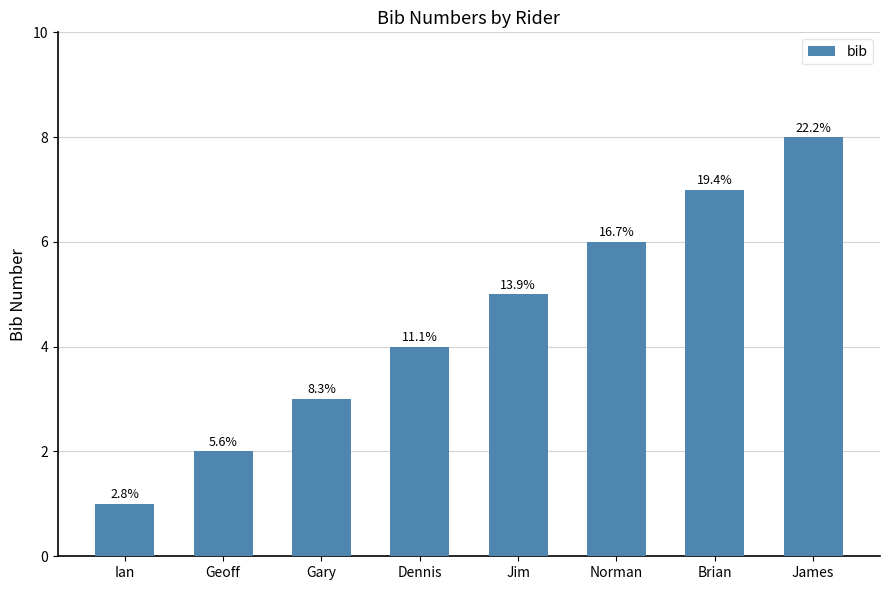

Rank the categories by value from lowest to highest.

Ian, Geoff, Gary, Dennis, Jim, Norman, Brian, James